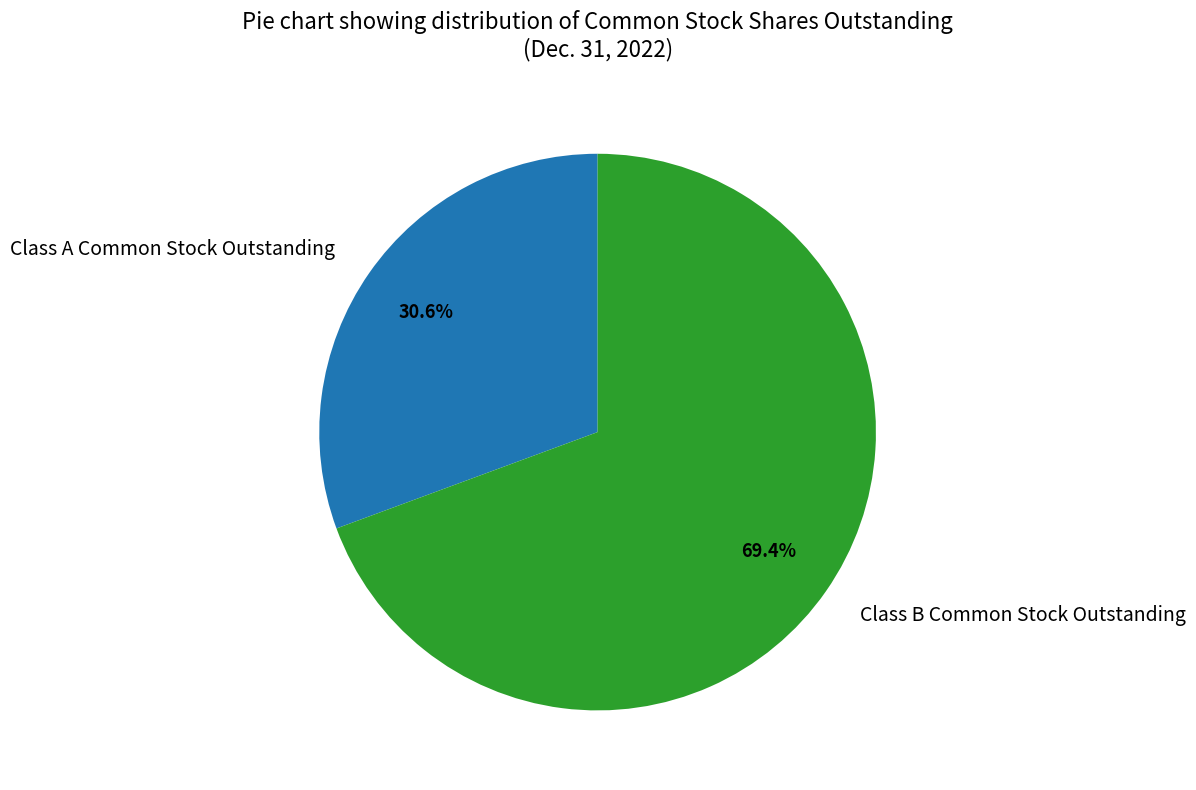

Approximately how many times larger is the value at Class A Common Stock Outstanding compared to Class B Common Stock Outstanding?

0.4